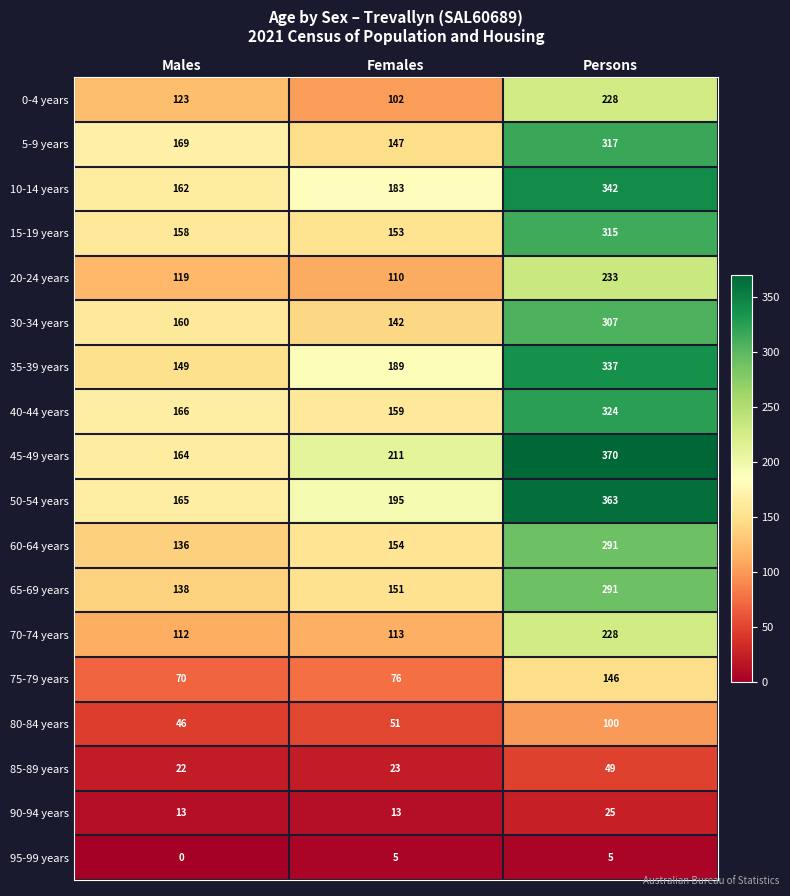

What is the approximate value of 95-99 years at Persons?

5